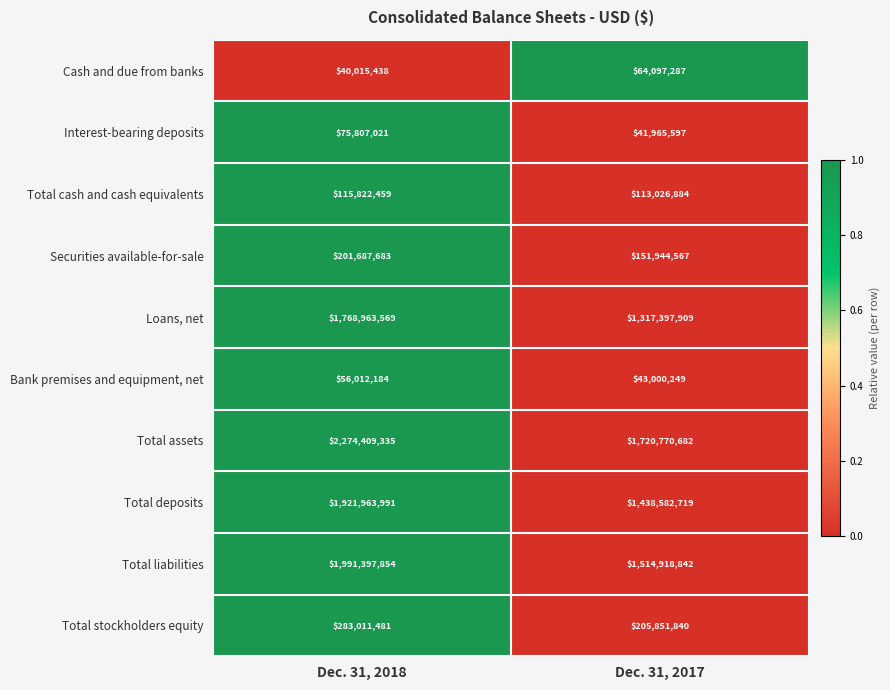

Rank the series at Dec. 31, 2018 from highest to lowest value.

Total assets, Total liabilities, Total deposits, Loans, net, Total stockholders equity, Securities available-for-sale, Total cash and cash equivalents, Interest-bearing deposits, Bank premises and equipment, net, Cash and due from banks